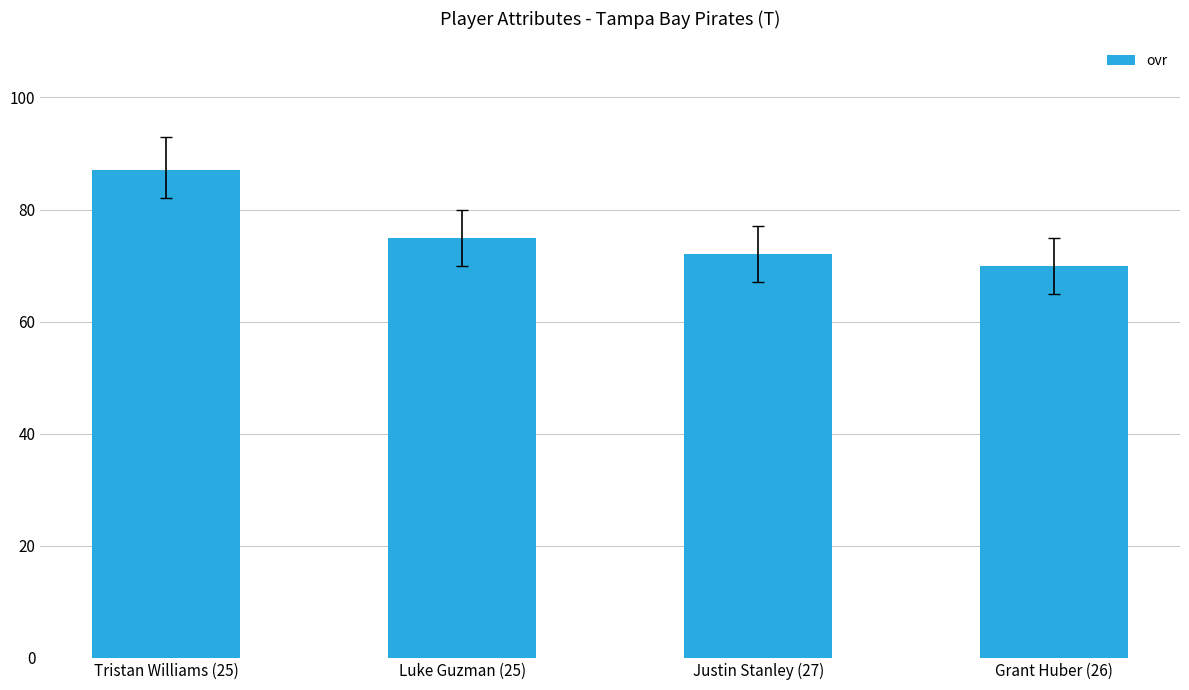

Count the values in the range 72 to 87.

3